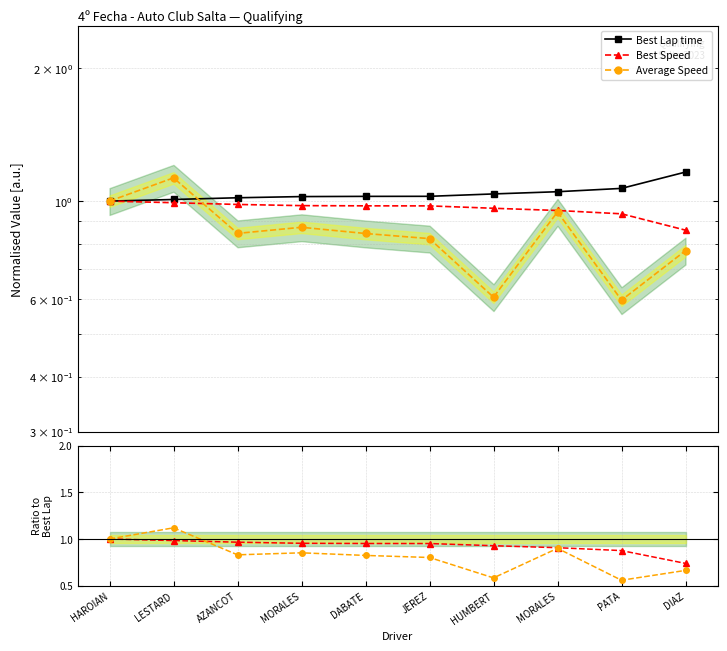

What is the sum of the Average Speed values at LESTARD and AZANCOT?

1.9